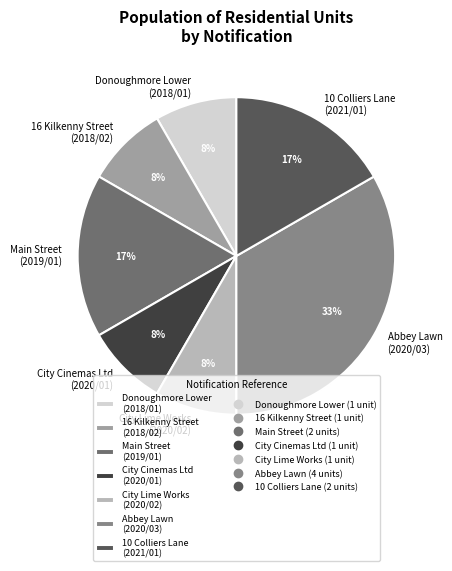

To the nearest percent, what is the combined percentage of City Cinemas Ltd (2020/01) and 10 Colliers Lane (2021/01)?

25%